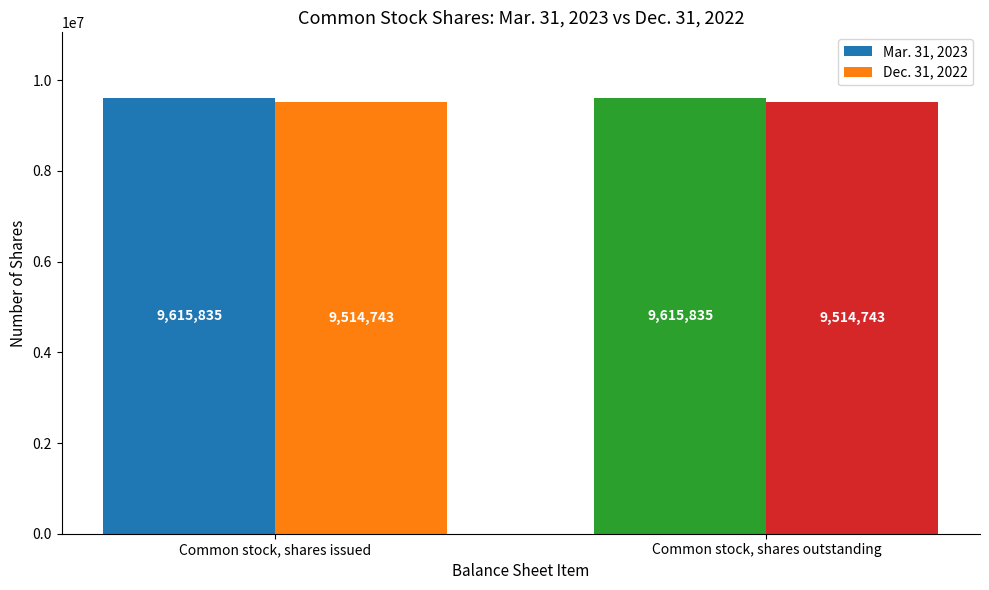

Is it true that Mar. 31, 2023 equals 3901027 at Common stock, shares issued?

False